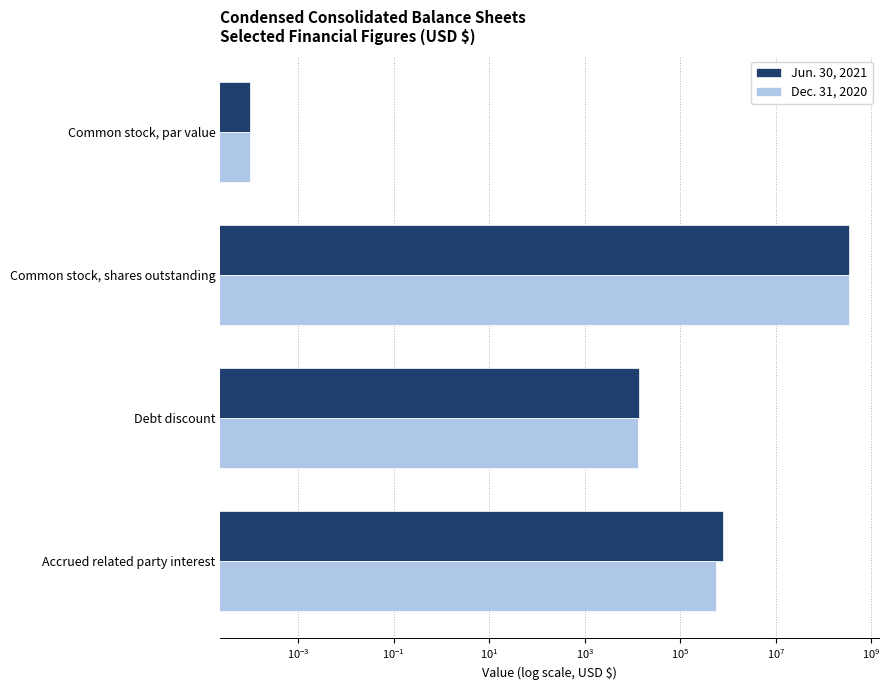

How many groups of bars are there?

4